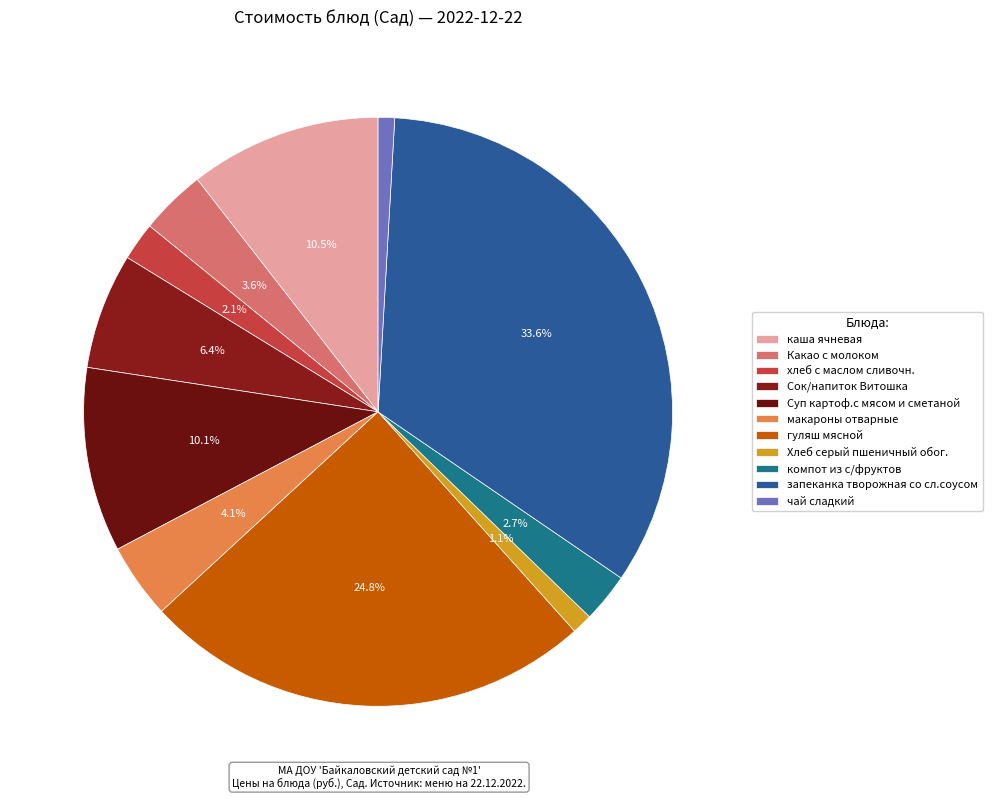

Is it true that макароны отварные is 4% of the pie?

True